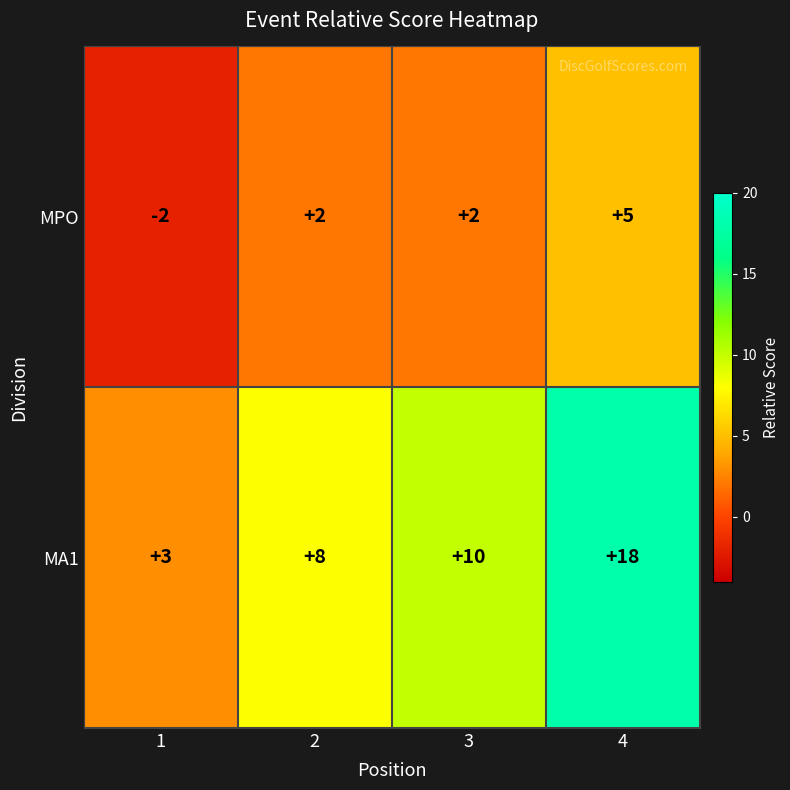

Reading left to right, what are all the values shown in this chart?

MPO: -2	2	2	5
MA1: 3	8	10	18